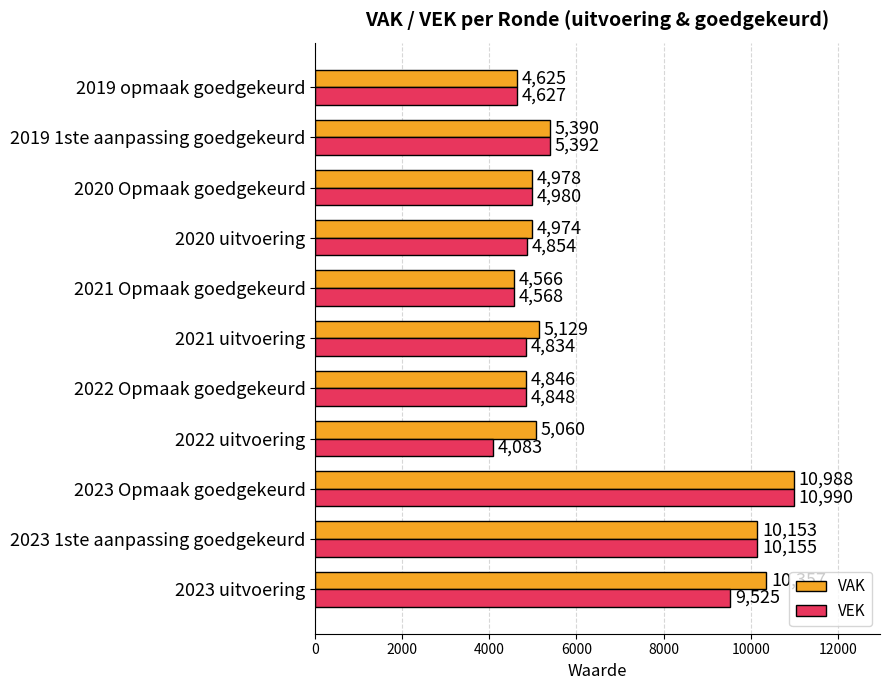

What are all the series names shown in the legend?

VAK, VEK